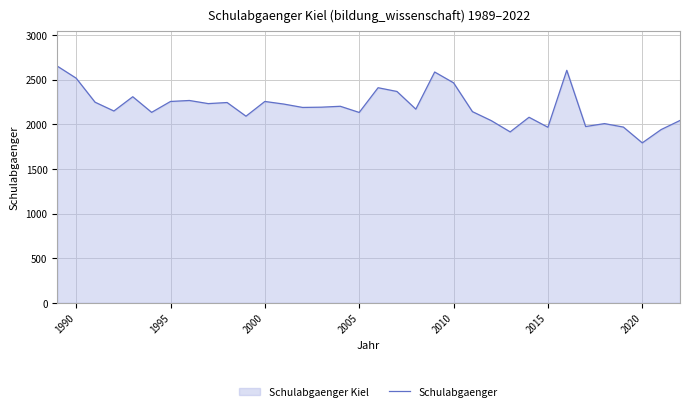

What is the maximum value shown in the chart?

2652